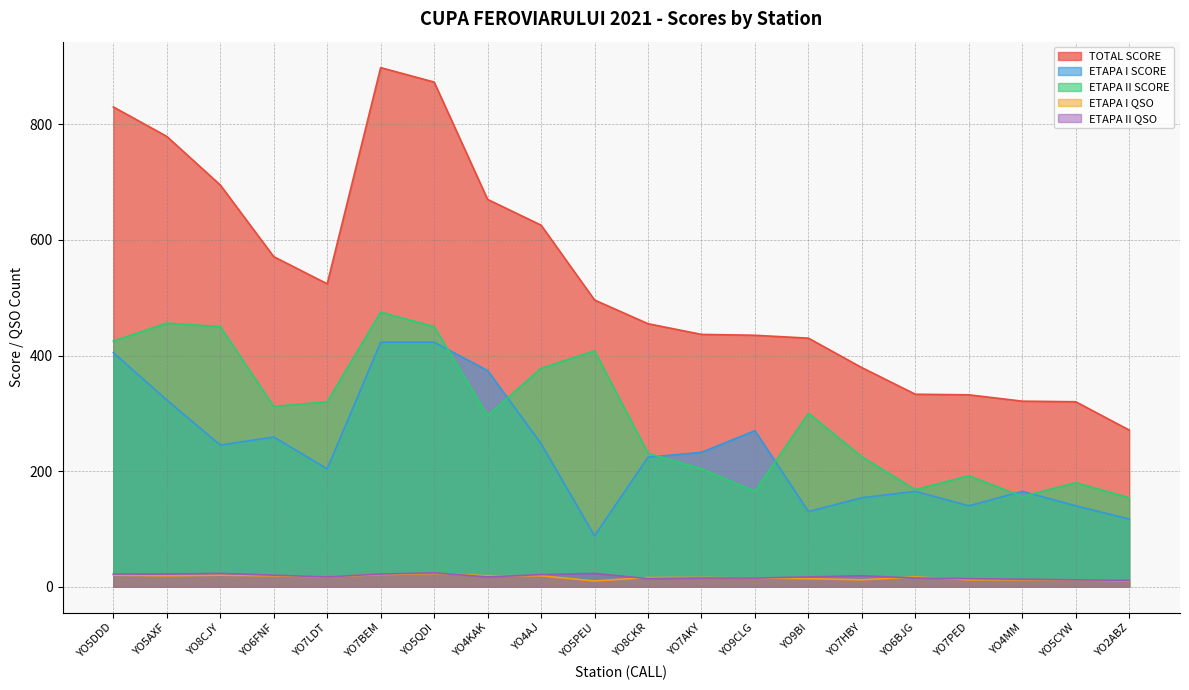

The value of ETAPA II SCORE at YO9BI is 458.8. True or false?

False